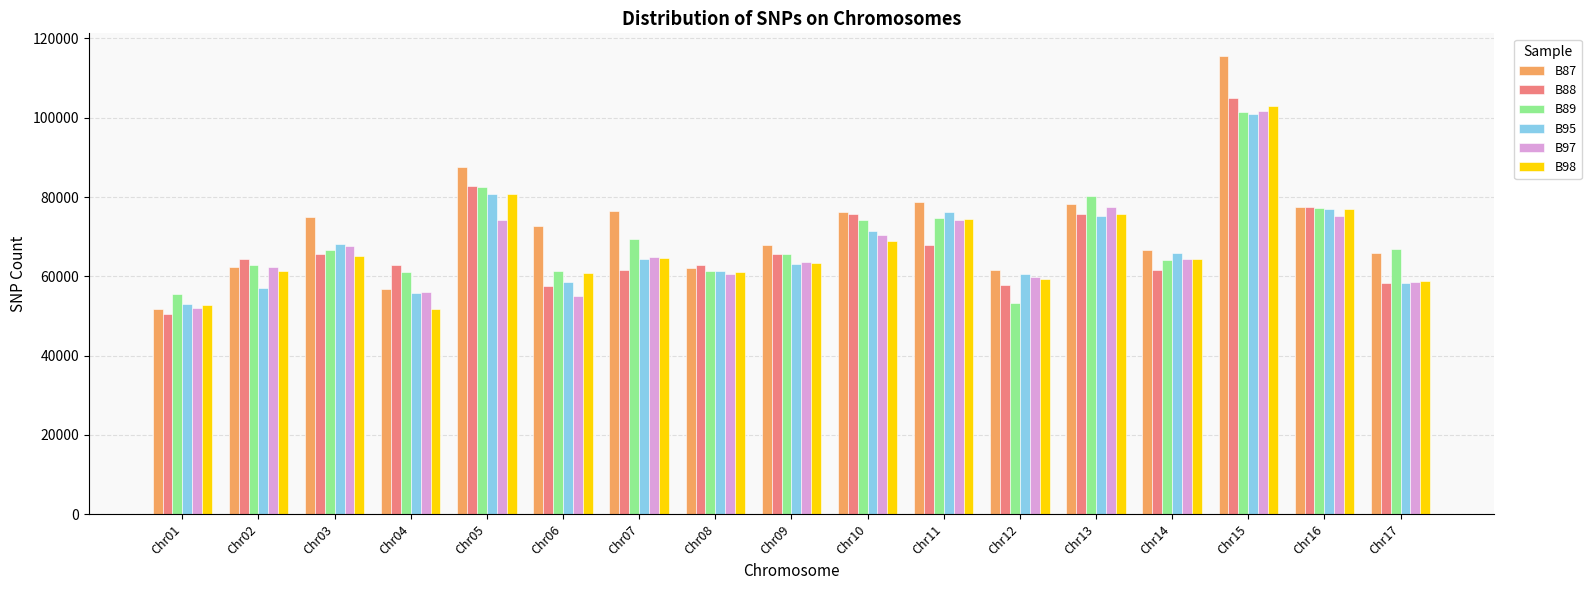

Read the B88 value at Chr01.

50529